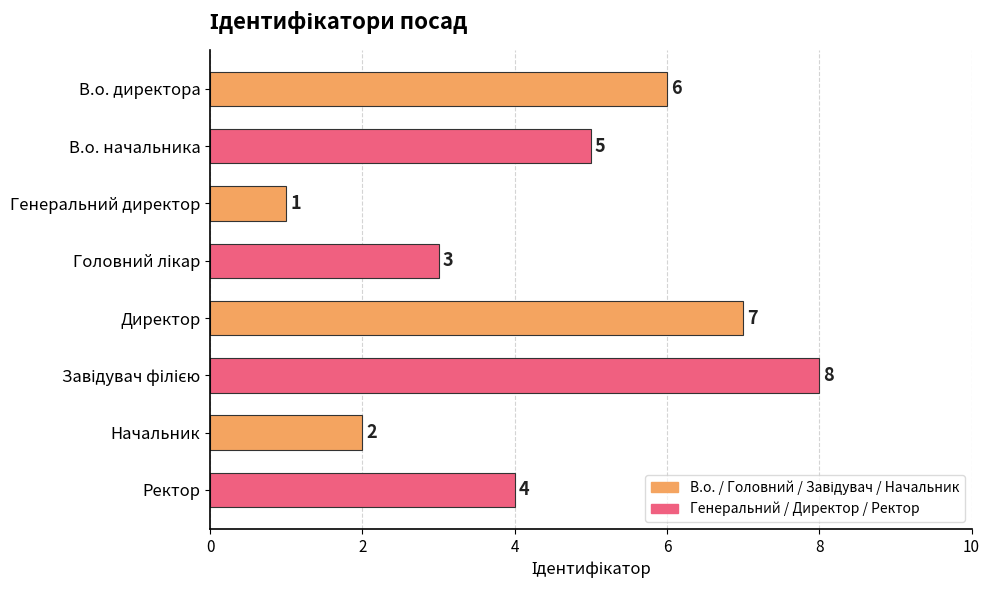

Reading top to bottom, what are all the values shown in this chart?

6	5	1	3	7	8	2	4